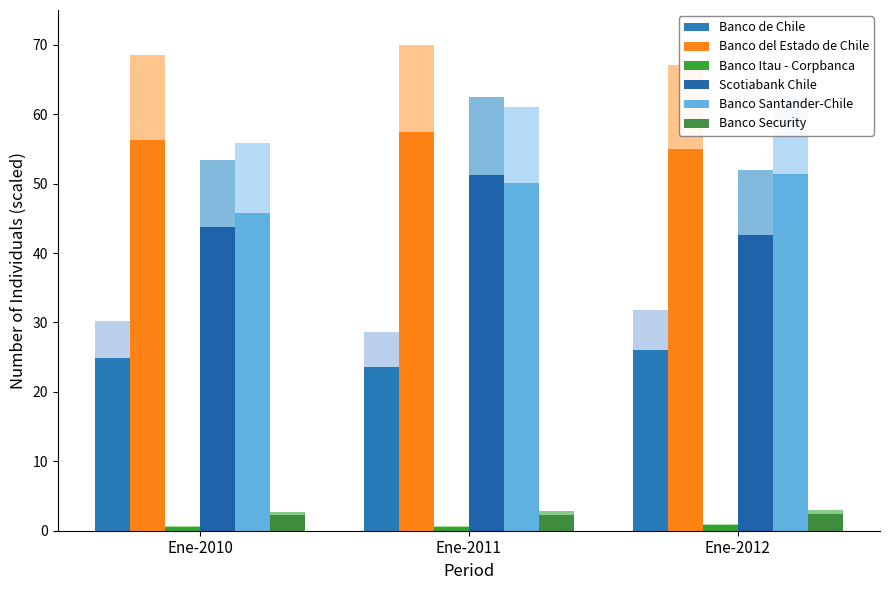

At which category is the sum across all series the highest?

Ene-2011